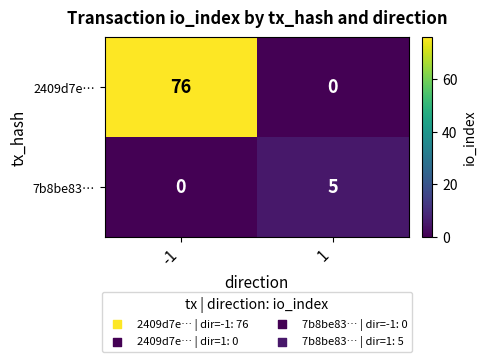

Rank the series by their average value, from highest to lowest.

2409d7e…, 7b8be83…